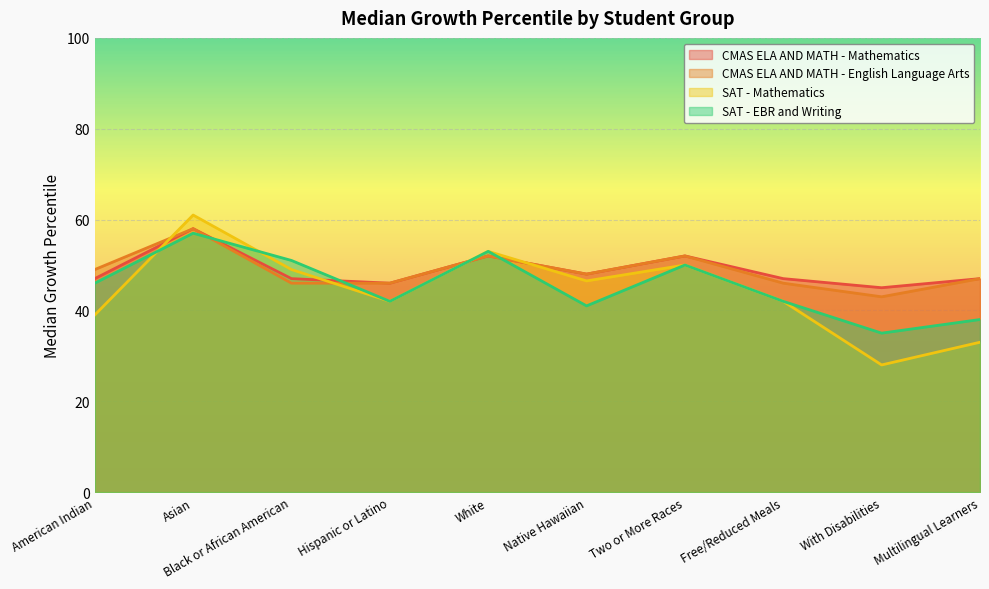

Reading left to right, transcribe all the data shown in this chart.

CMAS ELA AND MATH - Mathematics: 47.0	58.0	47.0	46.0	52.0	48.0	52.0	47.0	45.0	47.0
CMAS ELA AND MATH - English Language Arts: 49.0	58.0	46.0	46.0	52.0	48.0	52.0	46.0	43.0	47.0
SAT - Mathematics: 39.0	61.0	49.0	42.0	53.0	46.5	50.0	42.0	28.0	33.0
SAT - EBR and Writing: 46.0	57.0	51.0	42.0	53.0	41.0	50.0	42.0	35.0	38.0